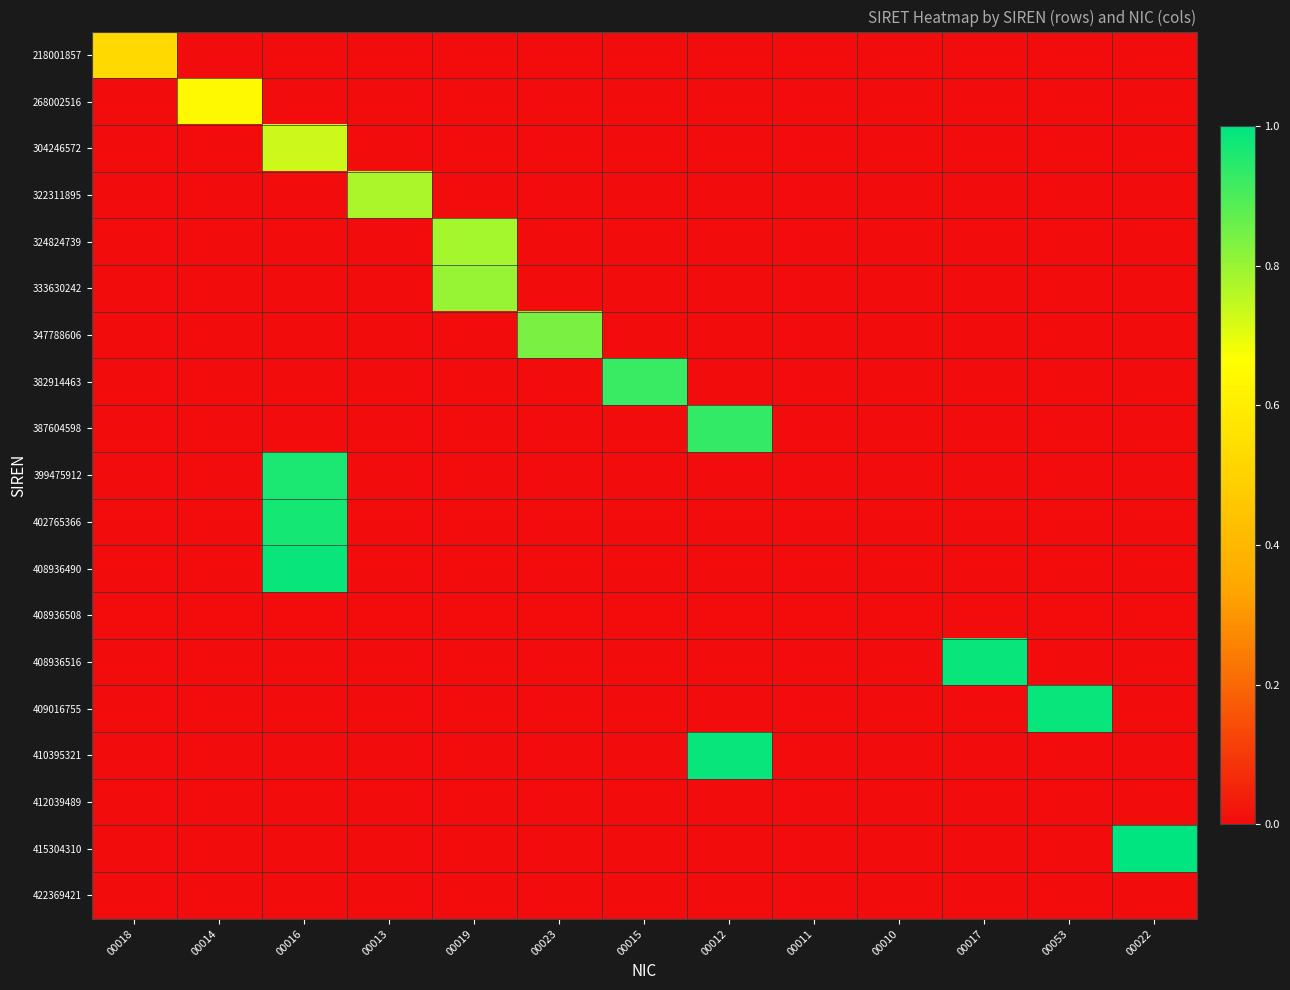

Reading left to right, list all the values displayed in this chart.

218001857: 00018=0.5	00014=0.0	00016=0.0	00013=0.0	00019=0.0	00023=0.0	00015=0.0	00012=0.0	00011=0.0	00010=0.0	00017=0.0	00053=0.0	00022=0.0
268002516: 00018=0.0	00014=0.6	00016=0.0	00013=0.0	00019=0.0	00023=0.0	00015=0.0	00012=0.0	00011=0.0	00010=0.0	00017=0.0	00053=0.0	00022=0.0
304246572: 00018=0.0	00014=0.0	00016=0.7	00013=0.0	00019=0.0	00023=0.0	00015=0.0	00012=0.0	00011=0.0	00010=0.0	00017=0.0	00053=0.0	00022=0.0
322311895: 00018=0.0	00014=0.0	00016=0.0	00013=0.8	00019=0.0	00023=0.0	00015=0.0	00012=0.0	00011=0.0	00010=0.0	00017=0.0	00053=0.0	00022=0.0
324824739: 00018=0.0	00014=0.0	00016=0.0	00013=0.0	00019=0.8	00023=0.0	00015=0.0	00012=0.0	00011=0.0	00010=0.0	00017=0.0	00053=0.0	00022=0.0
333630242: 00018=0.0	00014=0.0	00016=0.0	00013=0.0	00019=0.8	00023=0.0	00015=0.0	00012=0.0	00011=0.0	00010=0.0	00017=0.0	00053=0.0	00022=0.0
347788606: 00018=0.0	00014=0.0	00016=0.0	00013=0.0	00019=0.0	00023=0.8	00015=0.0	00012=0.0	00011=0.0	00010=0.0	00017=0.0	00053=0.0	00022=0.0
382914463: 00018=0.0	00014=0.0	00016=0.0	00013=0.0	00019=0.0	00023=0.0	00015=0.9	00012=0.0	00011=0.0	00010=0.0	00017=0.0	00053=0.0	00022=0.0
387604598: 00018=0.0	00014=0.0	00016=0.0	00013=0.0	00019=0.0	00023=0.0	00015=0.0	00012=0.9	00011=0.0	00010=0.0	00017=0.0	00053=0.0	00022=0.0
399475912: 00018=0.0	00014=0.0	00016=1.0	00013=0.0	00019=0.0	00023=0.0	00015=0.0	00012=0.0	00011=0.0	00010=0.0	00017=0.0	00053=0.0	00022=0.0
402765366: 00018=0.0	00014=0.0	00016=1.0	00013=0.0	00019=0.0	00023=0.0	00015=0.0	00012=0.0	00011=0.0	00010=0.0	00017=0.0	00053=0.0	00022=0.0
408936490: 00018=0.0	00014=0.0	00016=1.0	00013=0.0	00019=0.0	00023=0.0	00015=0.0	00012=0.0	00011=0.0	00010=0.0	00017=0.0	00053=0.0	00022=0.0
408936508: 00018=0.0	00014=0.0	00016=0.0	00013=0.0	00019=0.0	00023=0.0	00015=0.0	00012=0.0	00011=0.0	00010=0.0	00017=0.0	00053=0.0	00022=0.0
408936516: 00018=0.0	00014=0.0	00016=0.0	00013=0.0	00019=0.0	00023=0.0	00015=0.0	00012=0.0	00011=0.0	00010=0.0	00017=1.0	00053=0.0	00022=0.0
409016755: 00018=0.0	00014=0.0	00016=0.0	00013=0.0	00019=0.0	00023=0.0	00015=0.0	00012=0.0	00011=0.0	00010=0.0	00017=0.0	00053=1.0	00022=0.0
410395321: 00018=0.0	00014=0.0	00016=0.0	00013=0.0	00019=0.0	00023=0.0	00015=0.0	00012=1.0	00011=0.0	00010=0.0	00017=0.0	00053=0.0	00022=0.0
412039489: 00018=0.0	00014=0.0	00016=0.0	00013=0.0	00019=0.0	00023=0.0	00015=0.0	00012=0.0	00011=0.0	00010=0.0	00017=0.0	00053=0.0	00022=0.0
415304310: 00018=0.0	00014=0.0	00016=0.0	00013=0.0	00019=0.0	00023=0.0	00015=0.0	00012=0.0	00011=0.0	00010=0.0	00017=0.0	00053=0.0	00022=1.0
422369421: 00018=0.0	00014=0.0	00016=0.0	00013=0.0	00019=0.0	00023=0.0	00015=0.0	00012=0.0	00011=0.0	00010=0.0	00017=0.0	00053=0.0	00022=0.0